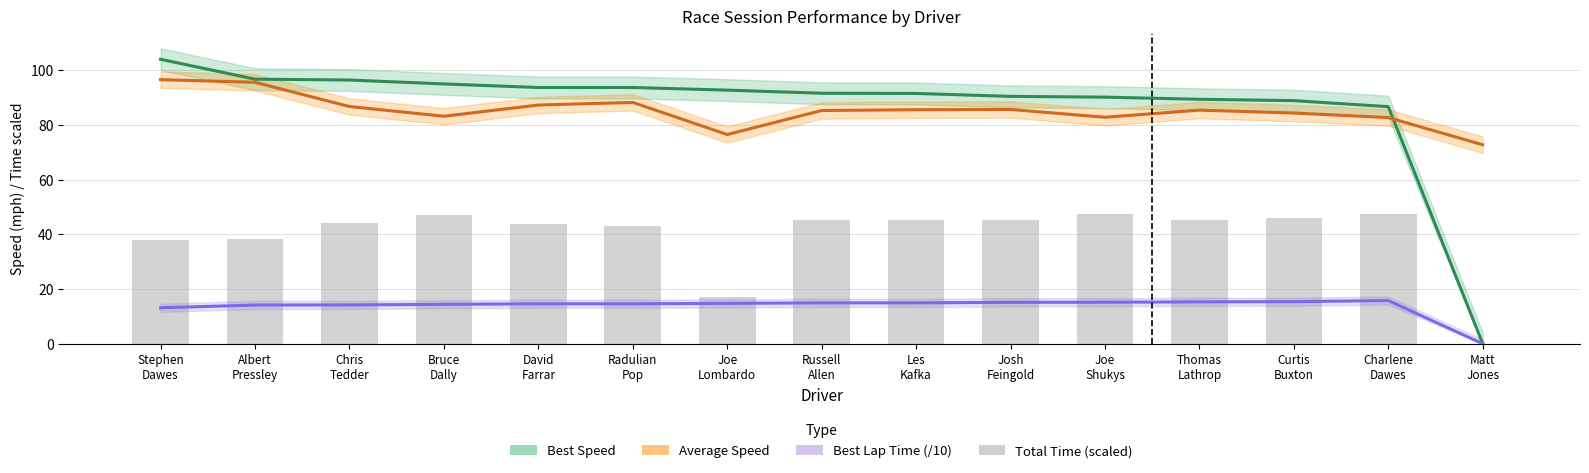

What is the label of the 11th bar from the left?

Joe
Shukys